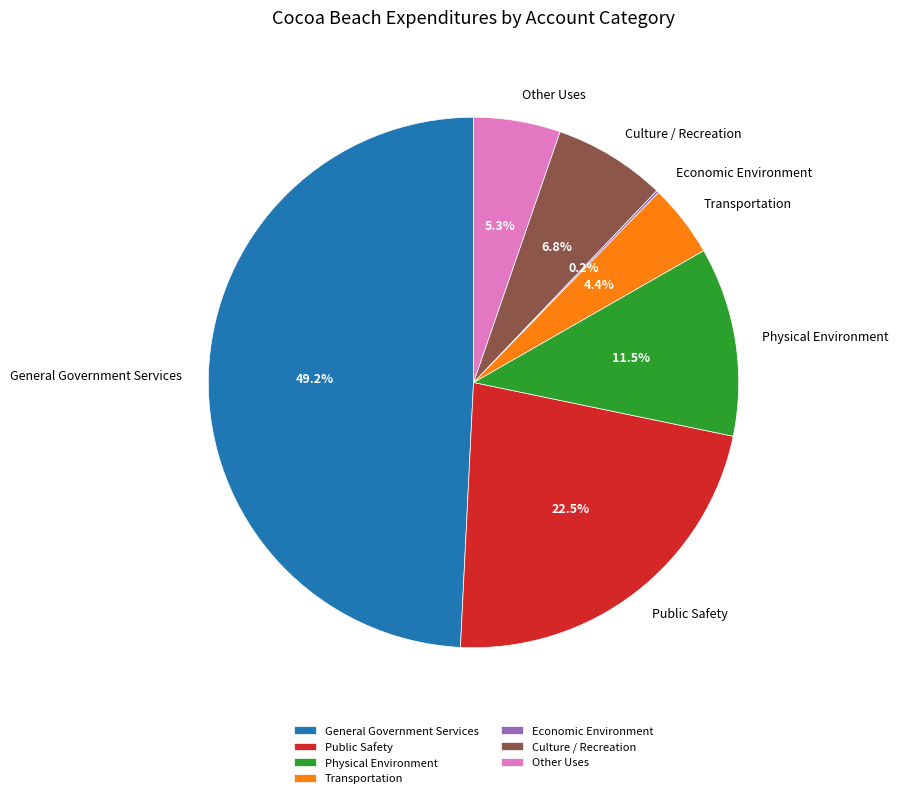

True or false: Public Safety accounts for 14% of the total.

False